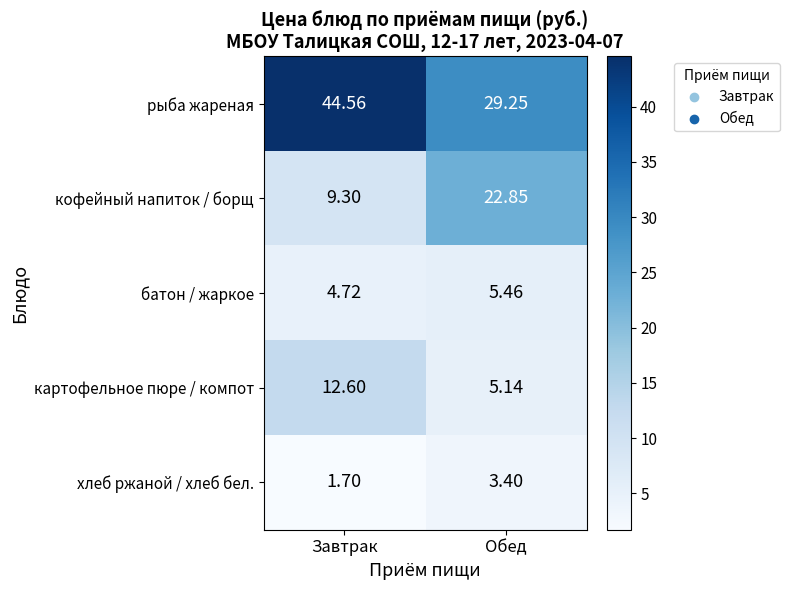

Rank the series by their maximum value, from highest to lowest.

рыба жареная, кофейный напиток / борщ, картофельное пюре / компот, батон / жаркое, хлеб ржаной / хлеб бел.